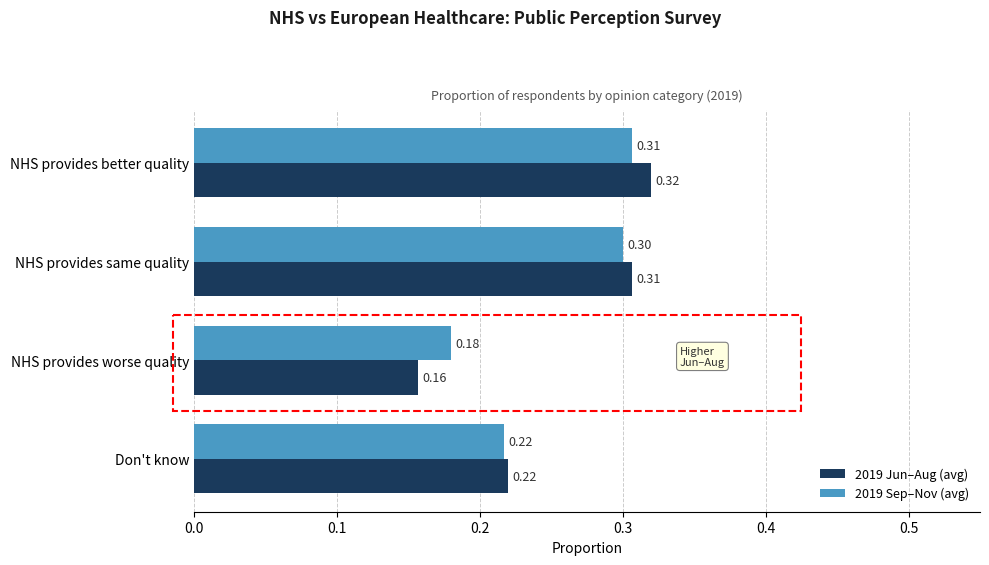

Is the value of 2019 Sep–Nov (avg) at Don't know greater than the value of 2019 Jun–Aug (avg) at NHS provides better quality?

No